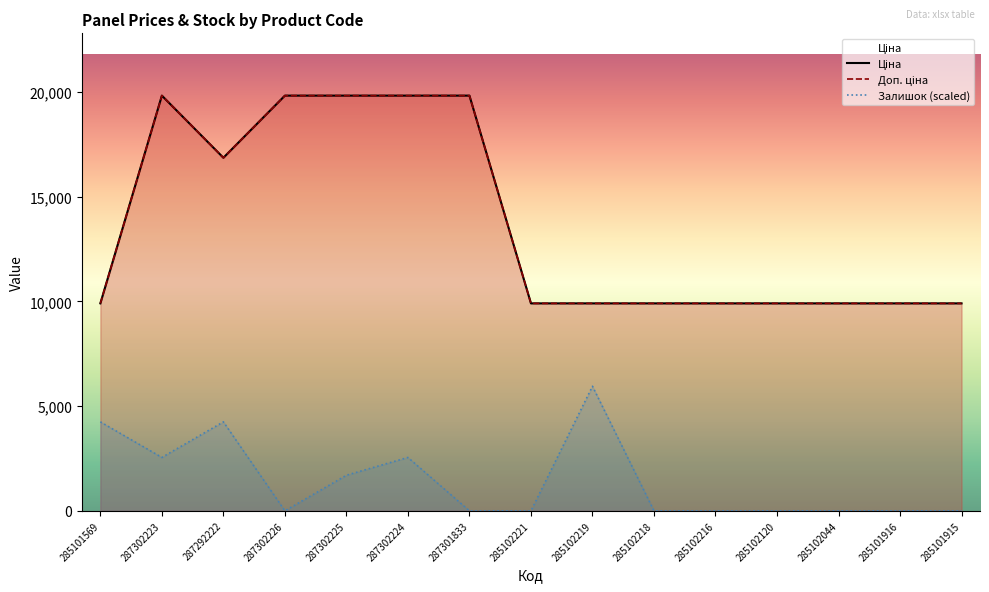

What is the average value of the Ціна series?

13679.7